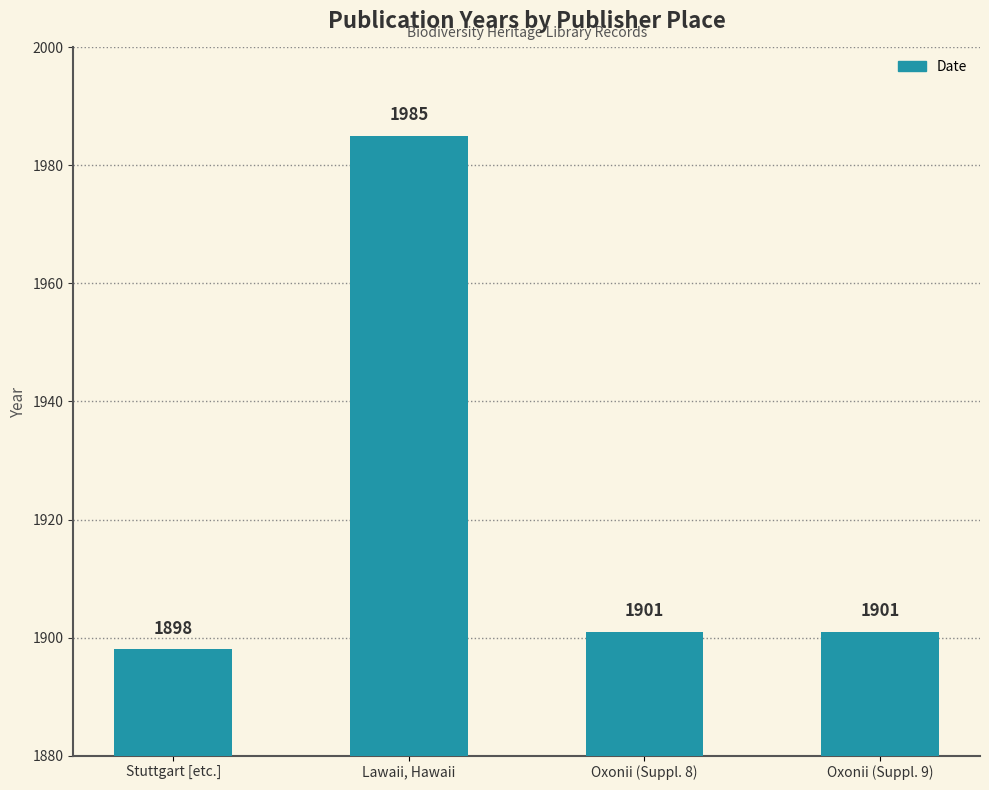

Which has a higher value, Oxonii (Suppl. 8) or Stuttgart [etc.]?

Oxonii (Suppl. 8)